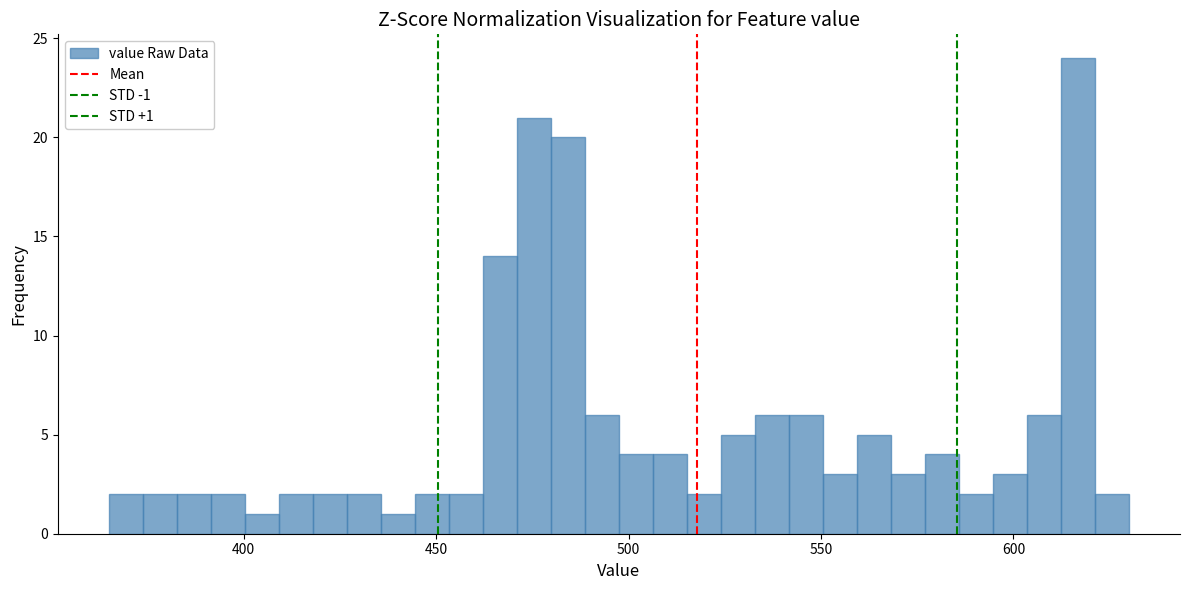

Around what value on the x-axis is the tallest bar? Give the approximate position of its centre, as read against the axis.

615